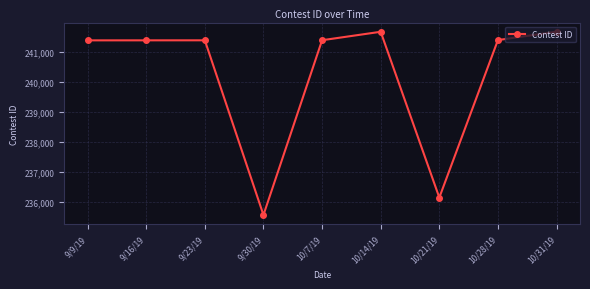

Is it true that the value at 10/21/19 is 318967?

False